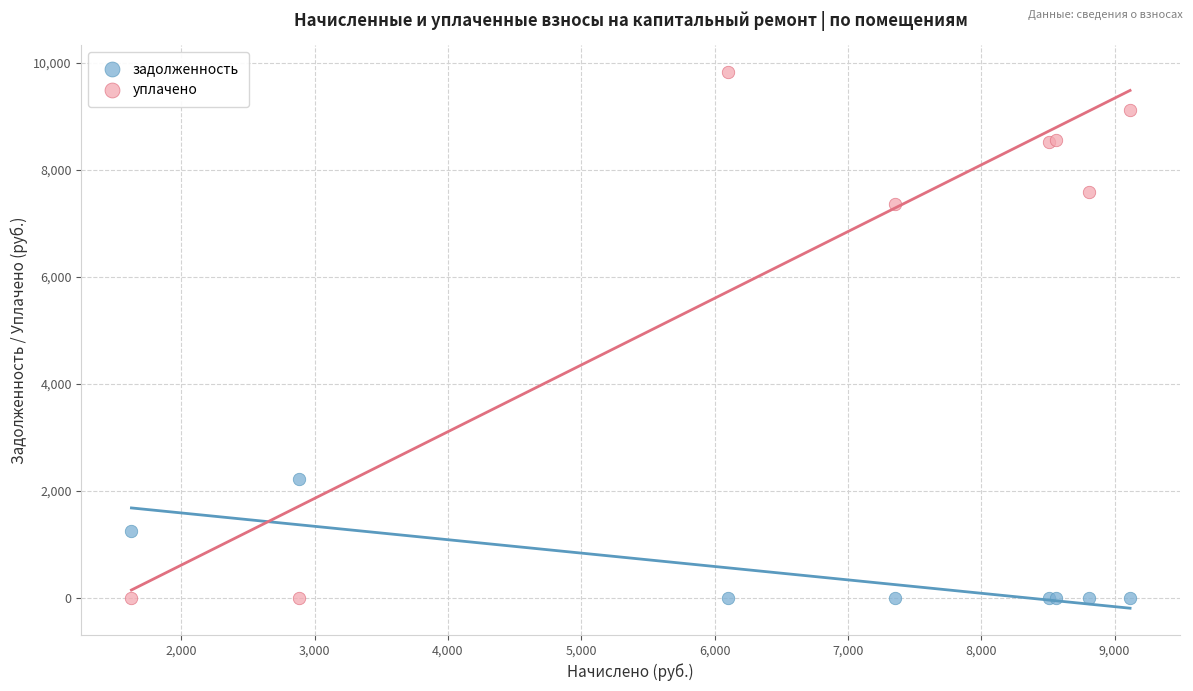

Which series contains the highest Y value?

уплачено